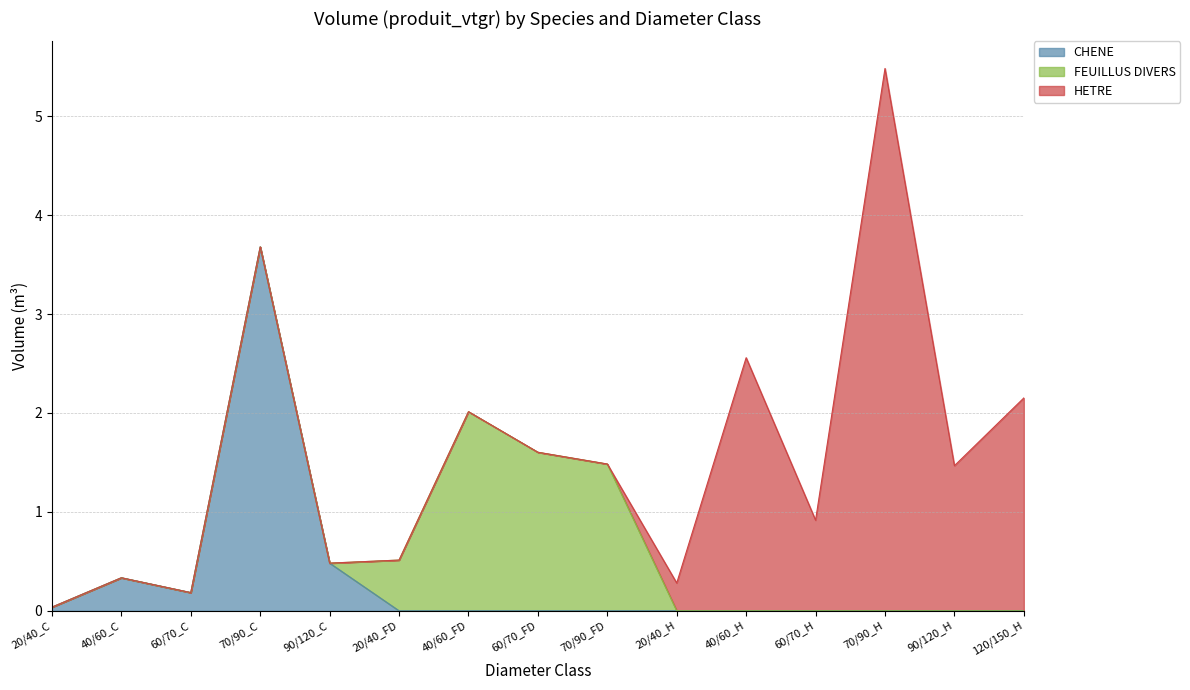

What is the difference between the maximum and minimum values in the FEUILLUS DIVERS series?

2.0